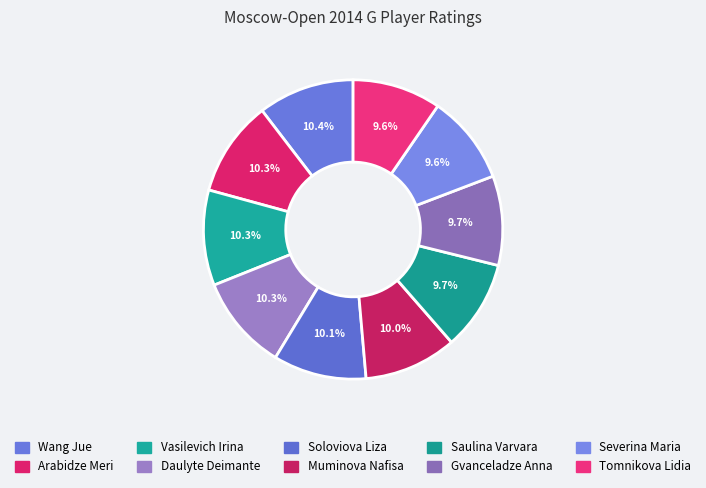

To the nearest percent, what is the difference between the largest and smallest slice percentages?

1%